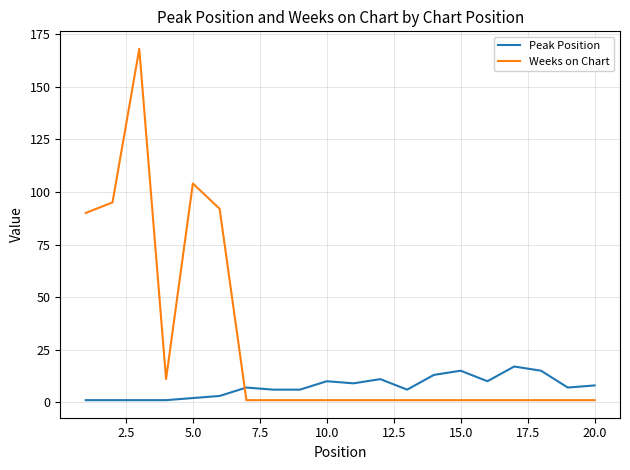

Which series has the largest range (max minus min)?

Weeks on Chart